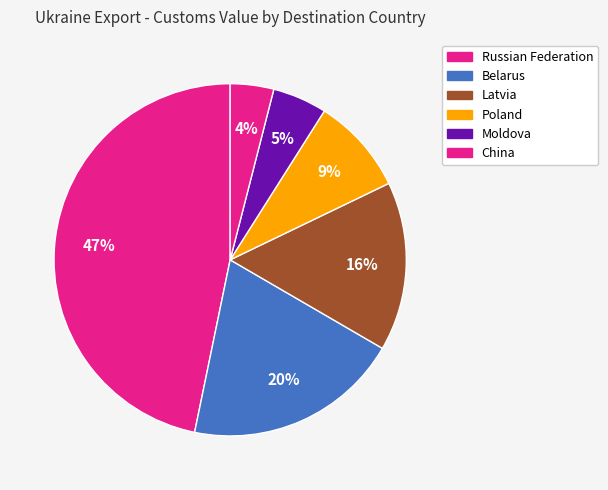

How many slices are in this pie chart?

6